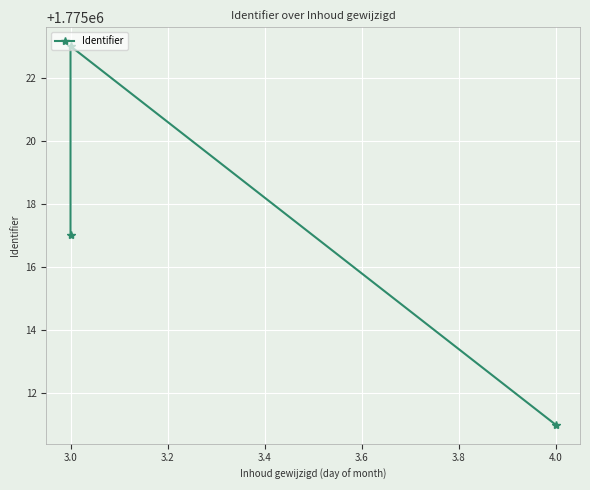

Reading left to right, transcribe all the data shown in this chart.

1775017	1775023	1775011